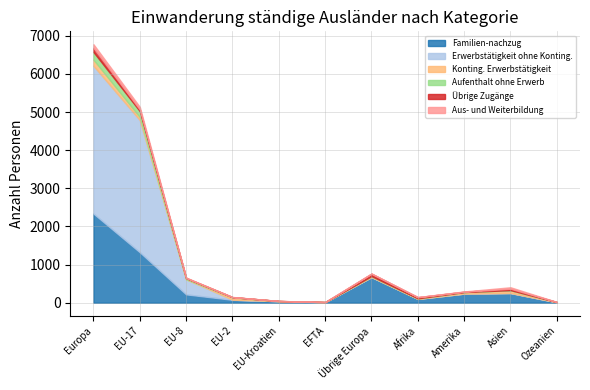

At how many categories does at least one series exceed 1126?

2